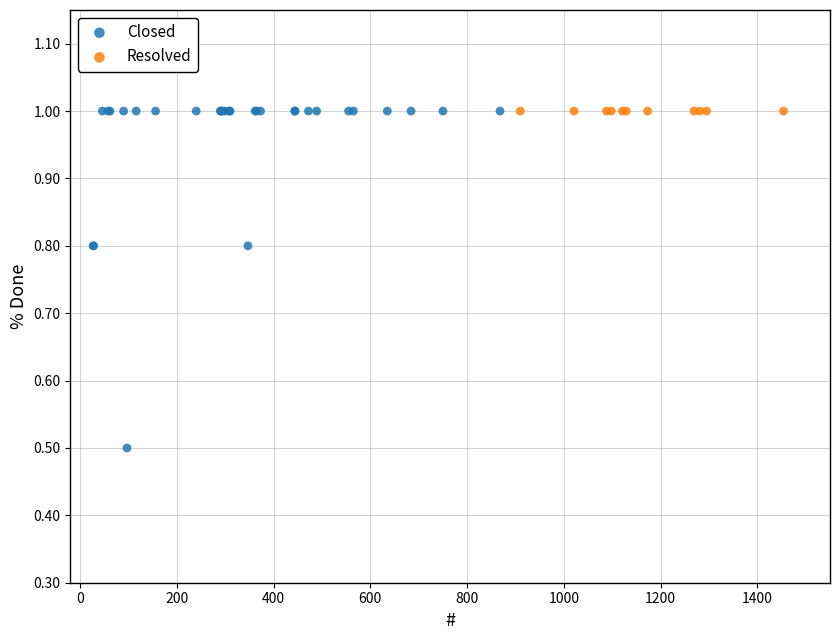

Which series contains the lowest Y value?

Closed